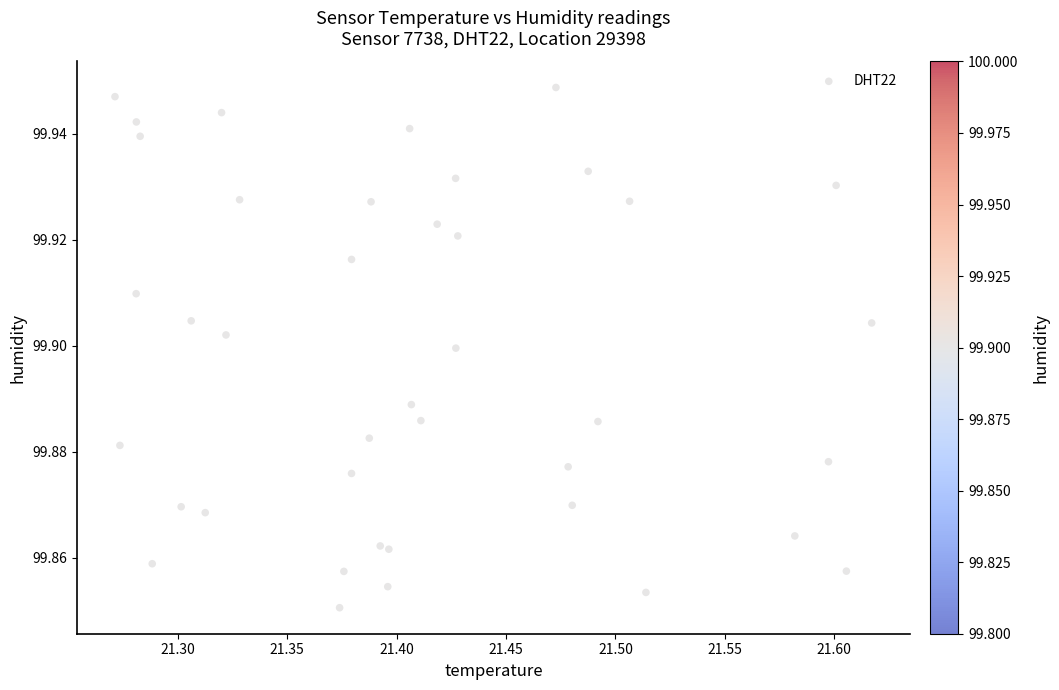

What is the range of X values (max minus min)?

0.3